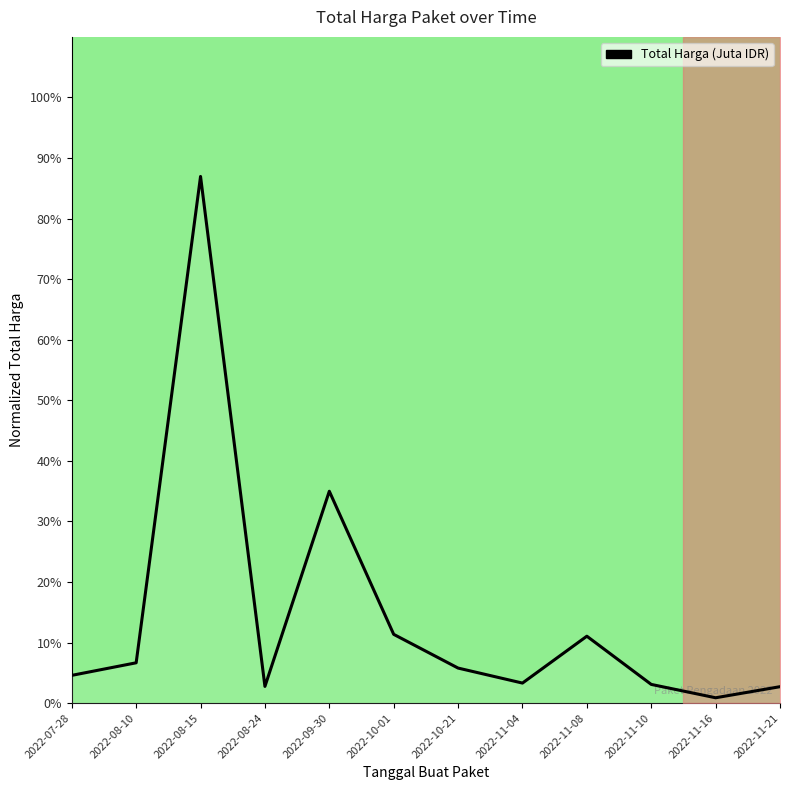

How many lines are shown in the chart?

1